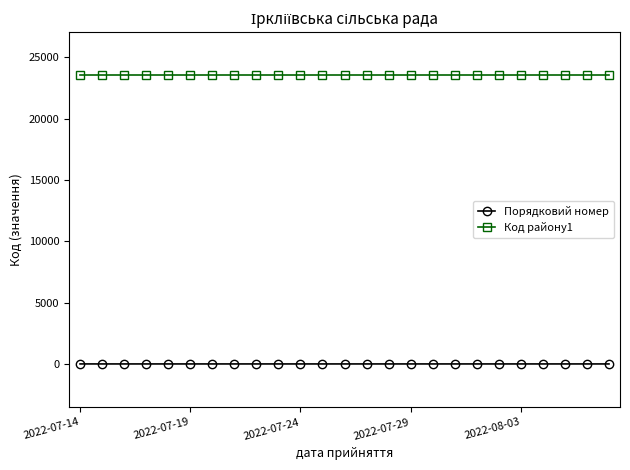

True or false: Порядковий номер and Код району1 intersect in this chart.

False